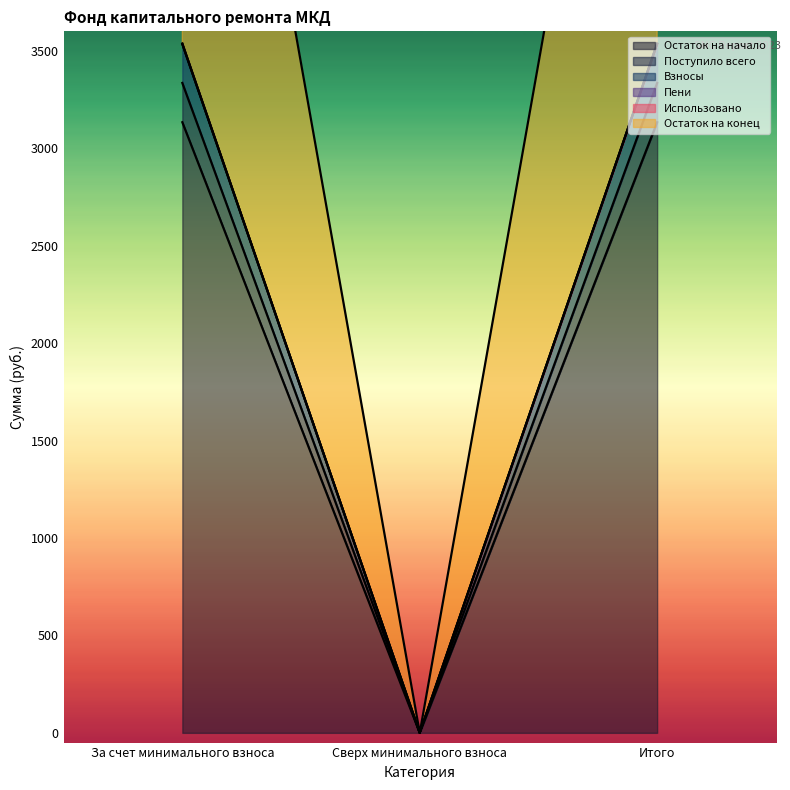

Between За счет минимального взноса and Итого, which is larger?

За счет минимального взноса